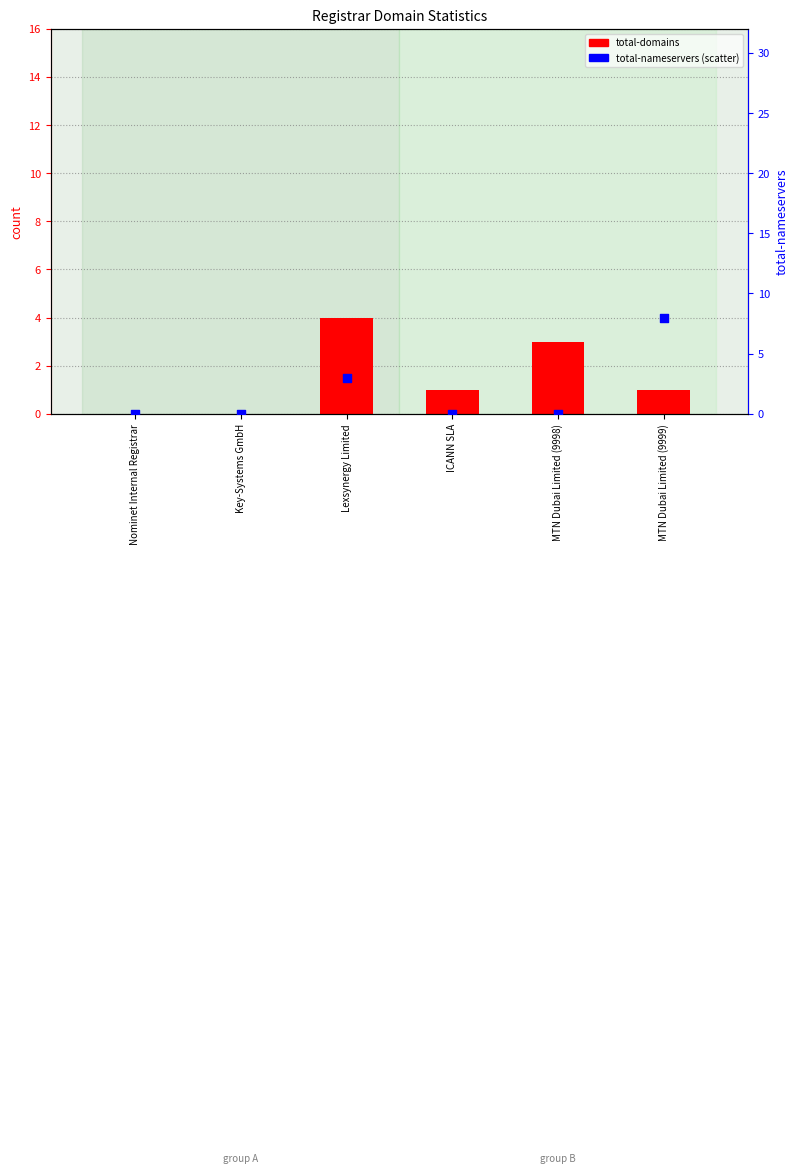

At how many categories does at least one series exceed 2?

3